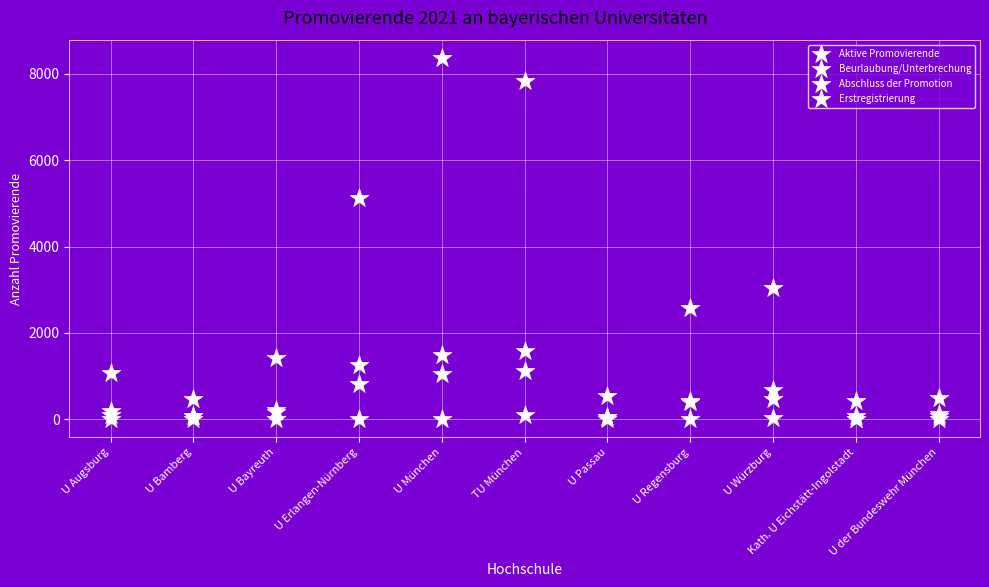

Which series reaches the minimum Y coordinate?

Beurlaubung/Unterbrechung